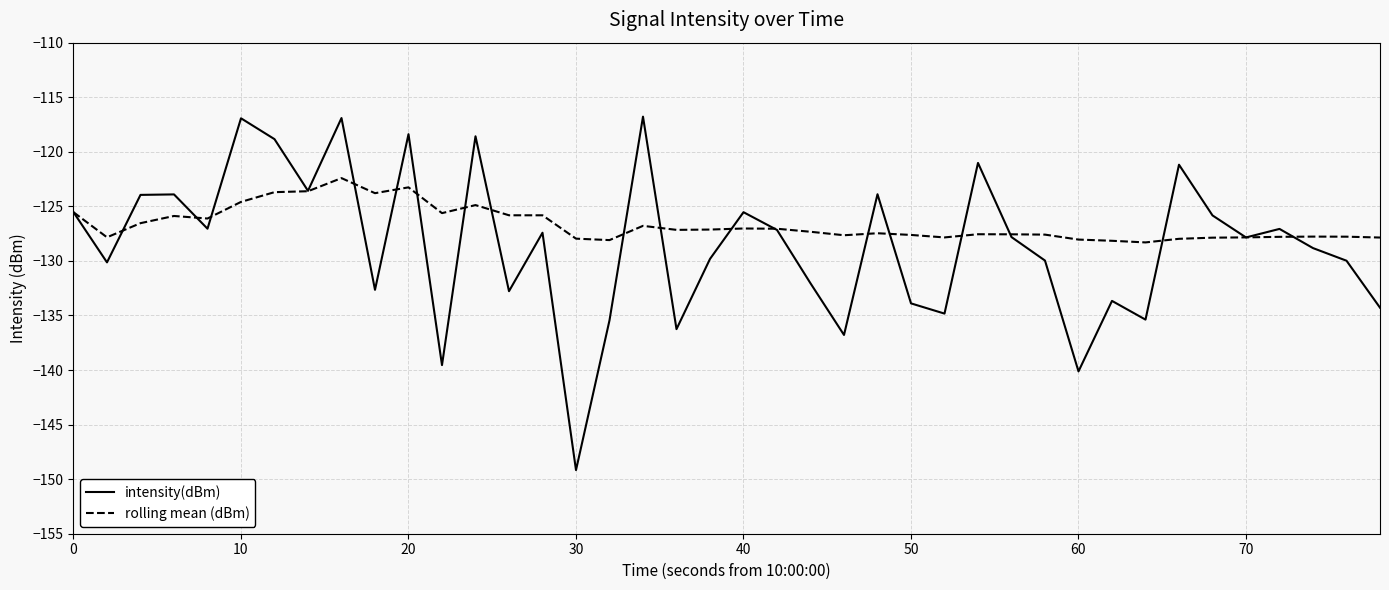

What is the greatest value displayed?

-116.8